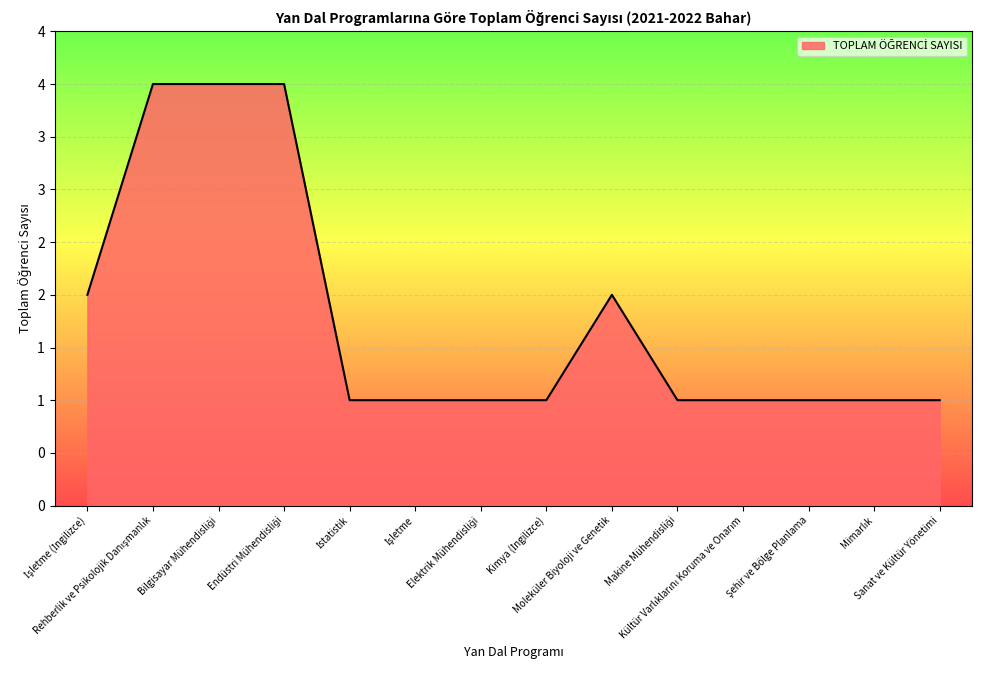

How many points are higher than both their immediate neighbors (excluding endpoints)?

1